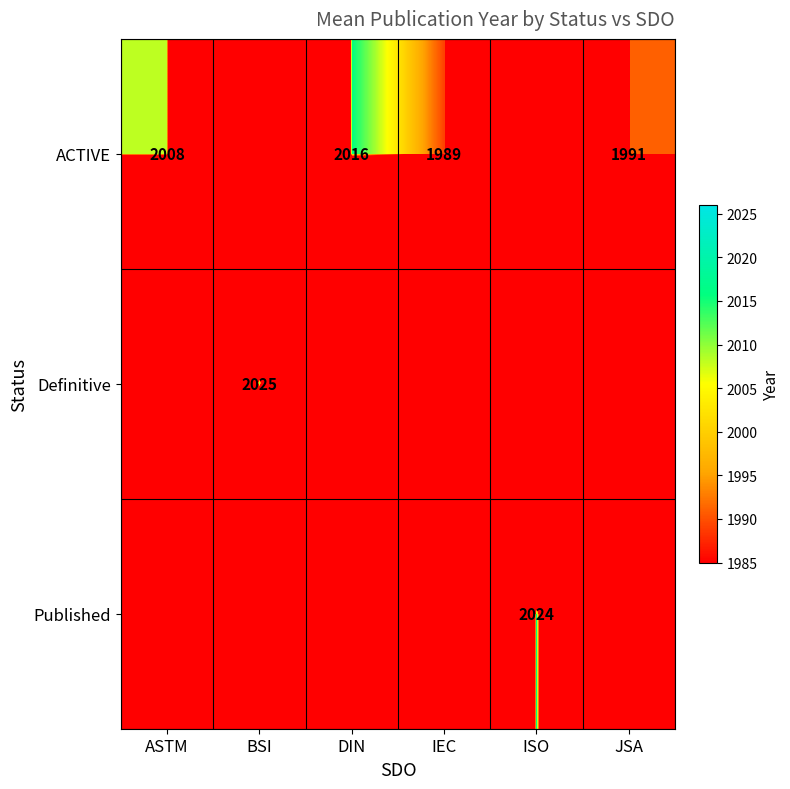

Is it true that ACTIVE equals 1989 at IEC?

True